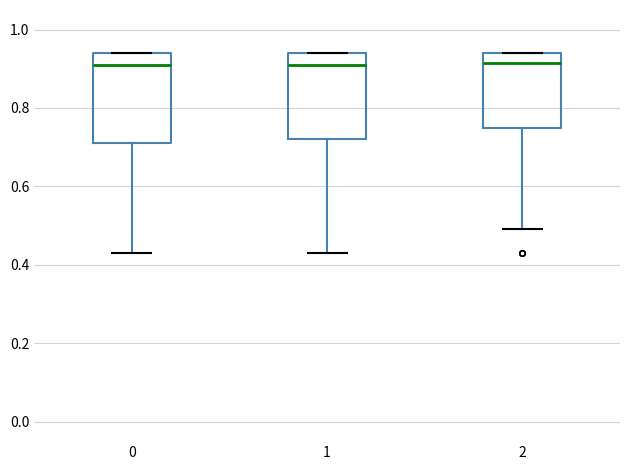

Reading left to right, transcribe this box plot: for each box, give where its median line is, the range the box spans, and where its two whiskers end, as read against the y-axis. The values are not printed on the chart, so give them approximately, as read against the axis.

0: median 0.92, box 0.72 to 0.94, whiskers 0.44 to 0.94
1: median 0.92, box 0.72 to 0.94, whiskers 0.44 to 0.94
2: median 0.92, box 0.76 to 0.94, whiskers 0.50 to 0.94